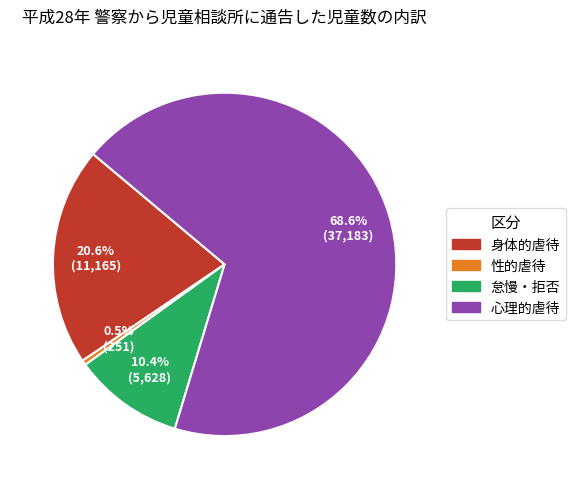

Do 心理的虐待 and 身体的虐待 together represent more than half of the pie?

Yes